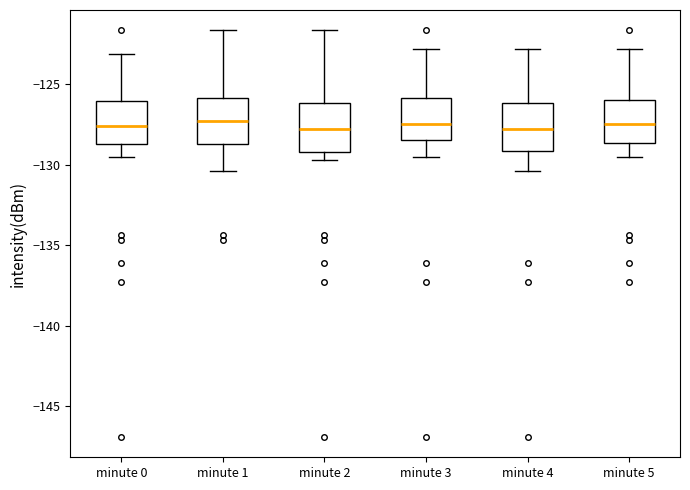

Reading left to right, read every box against the y-axis: the position of its median line, the range the box covers, and the ends of its whiskers. The values are not printed on the chart, so give them approximately, as read against the axis.

minute 0: median -127.5, box -128.5 to -126.0, whiskers -129.5 to -123.0
minute 1: median -127.5, box -128.5 to -126.0, whiskers -130.5 to -121.5
minute 2: median -128.0, box -129.0 to -126.0, whiskers -129.5 to -121.5
minute 3: median -127.5, box -128.5 to -126.0, whiskers -129.5 to -123.0
minute 4: median -128.0, box -129.0 to -126.0, whiskers -130.5 to -123.0
minute 5: median -127.5, box -128.5 to -126.0, whiskers -129.5 to -123.0